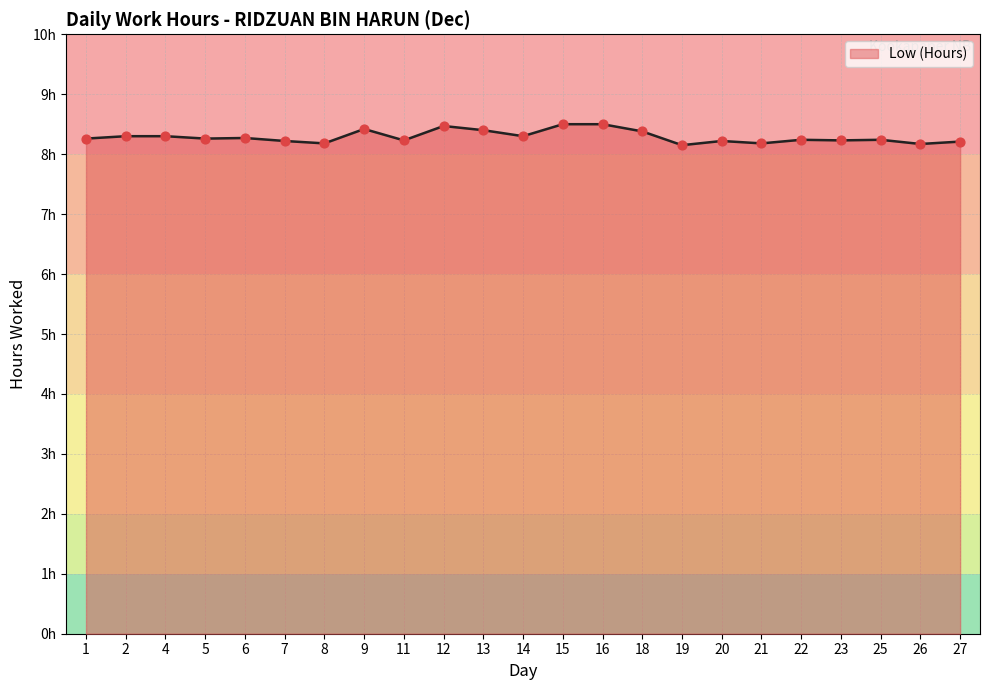

Between 21 and 18, which is larger?

18